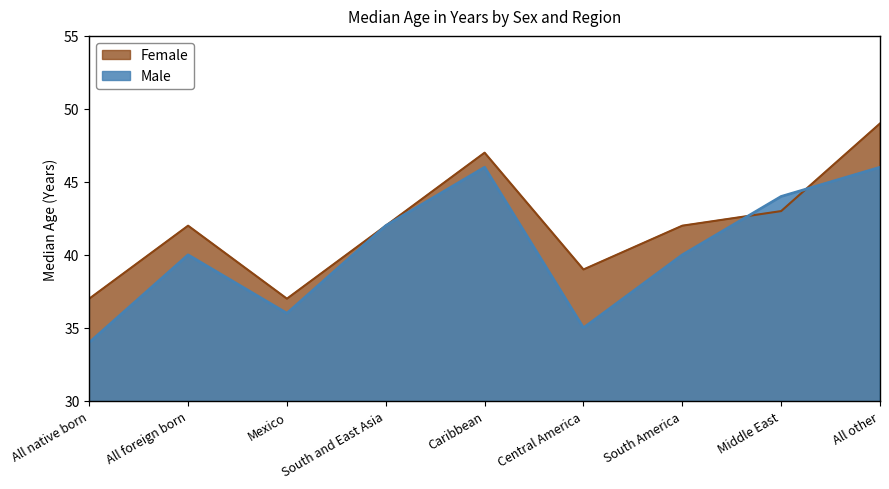

How many lines are shown in the chart?

2